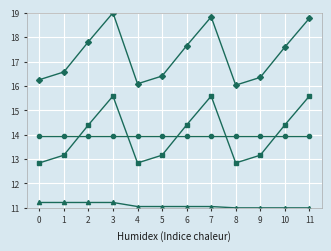

What is the greatest value displayed?

19.0